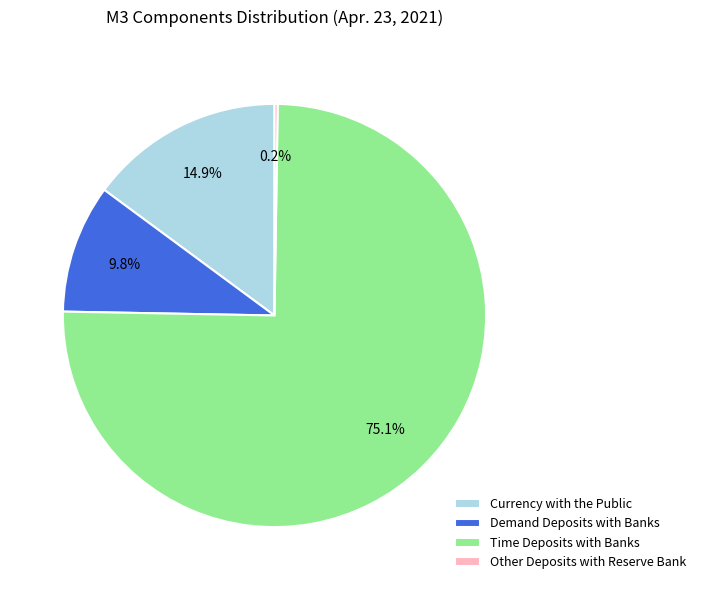

To the nearest percent, what is the average slice percentage?

25%